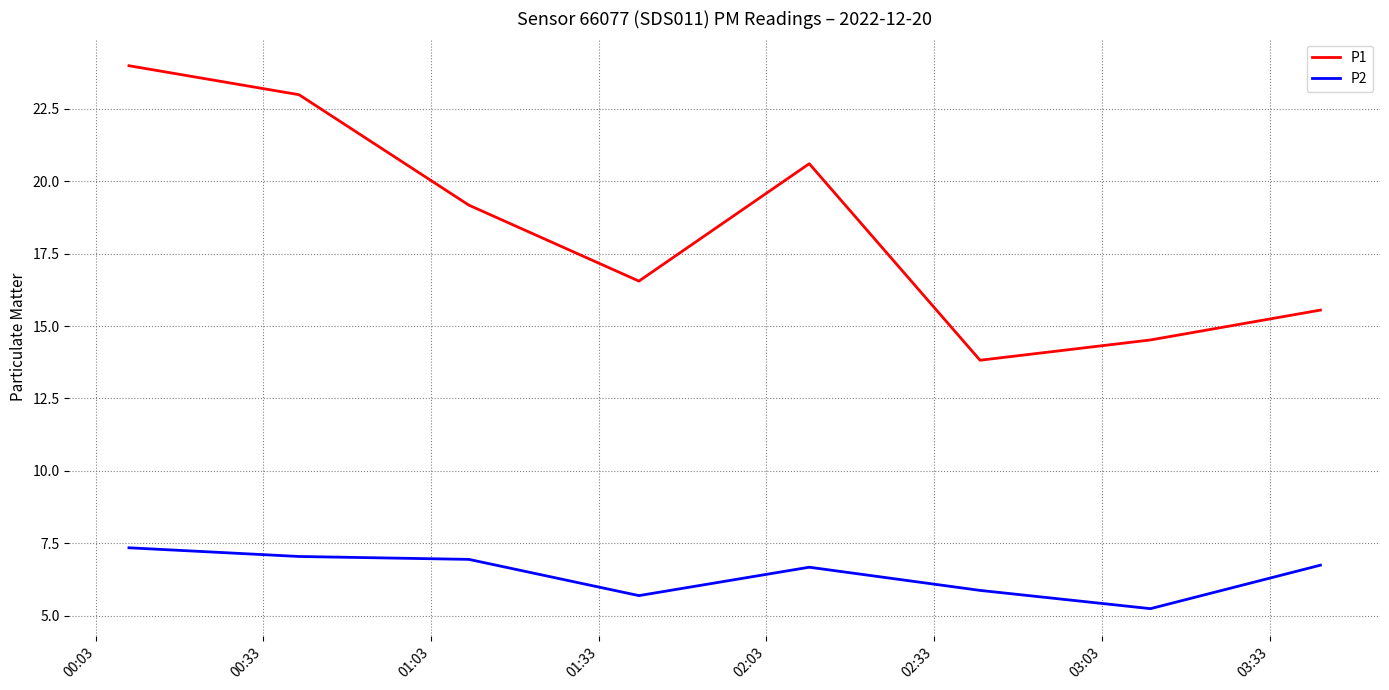

Does the chart display data point markers on the line(s)?

No